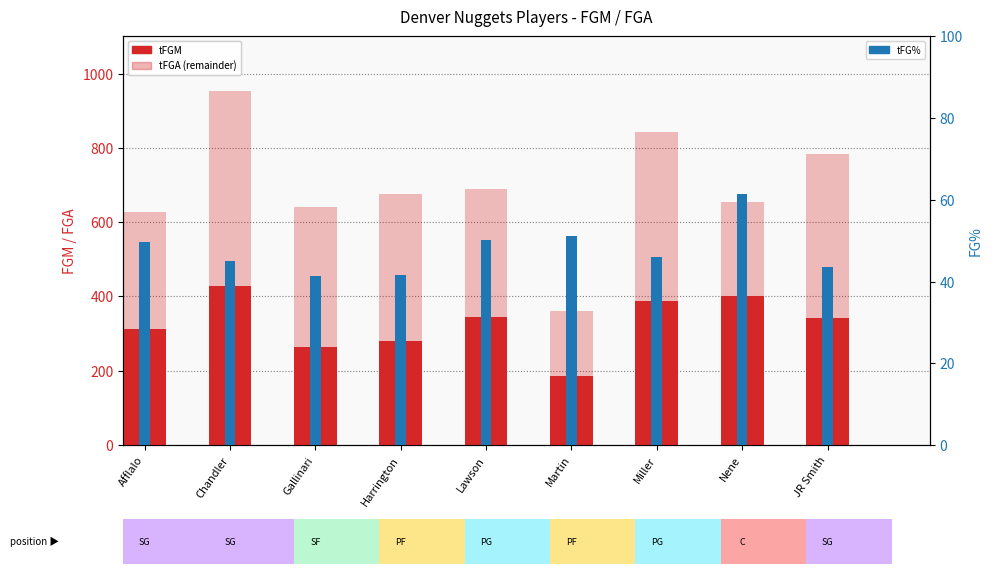

True or false: tFGM has a value of 185.0 at Martin.

True